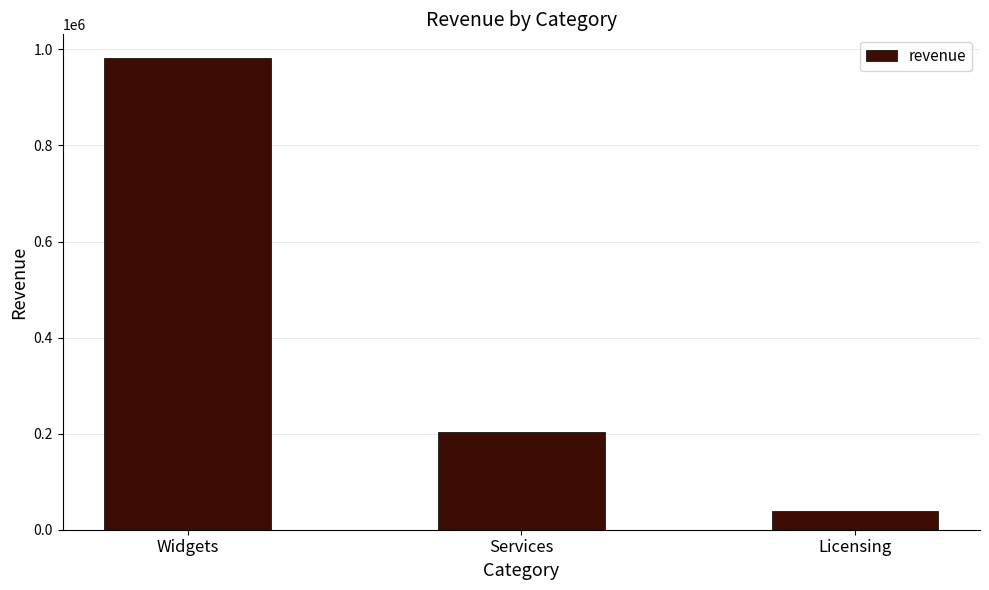

Are the bars horizontal?

No